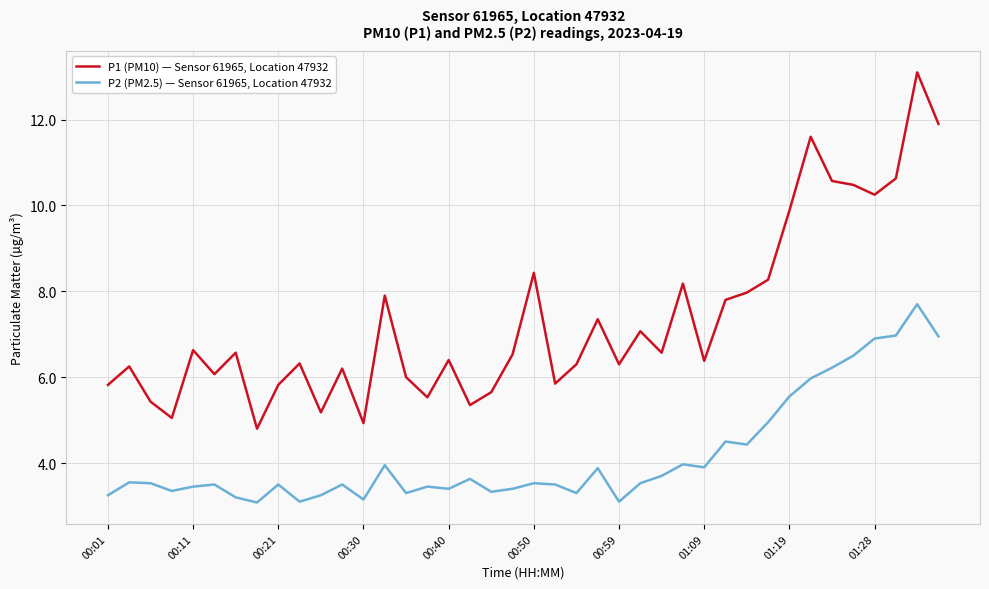

True or false: P2 (PM2.5) — Sensor 61965, Location 47932 and P1 (PM10) — Sensor 61965, Location 47932 intersect in this chart.

False